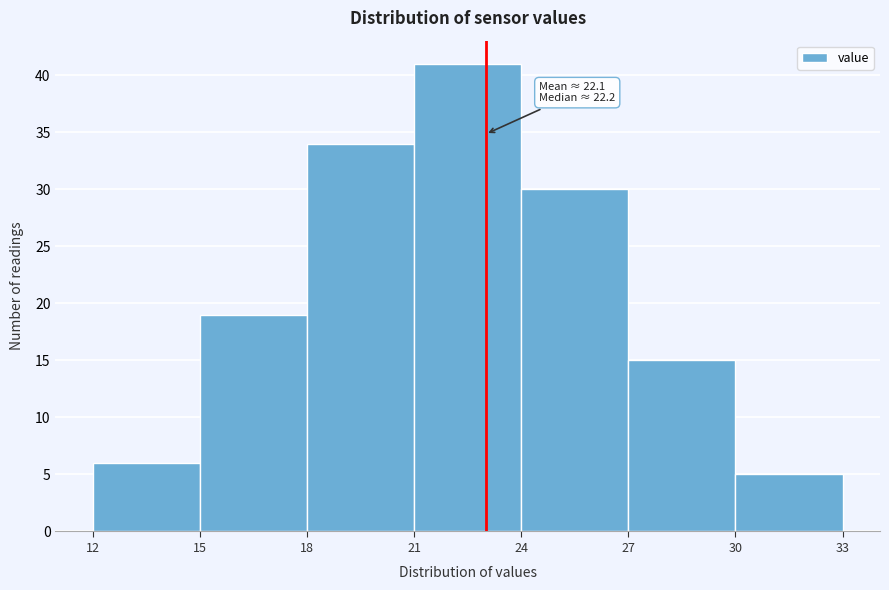

Which range on the x-axis has the tallest bar?

21 to 24